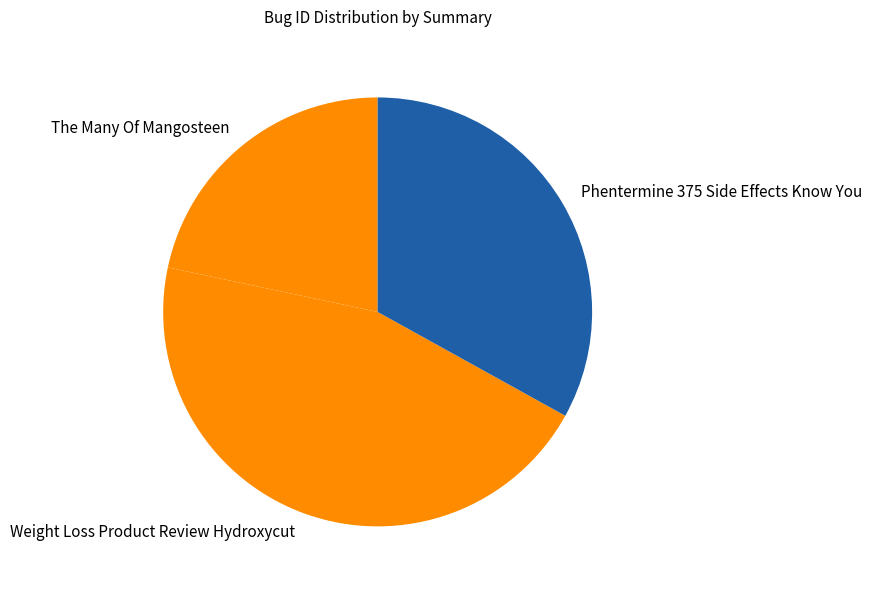

Is there a majority slice in this chart?

No